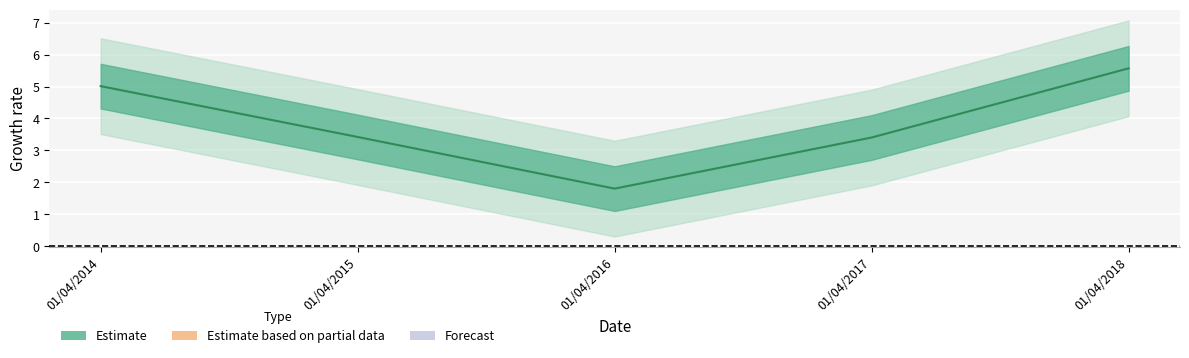

Which has a higher value, 01/04/2018 or 01/04/2015?

01/04/2018